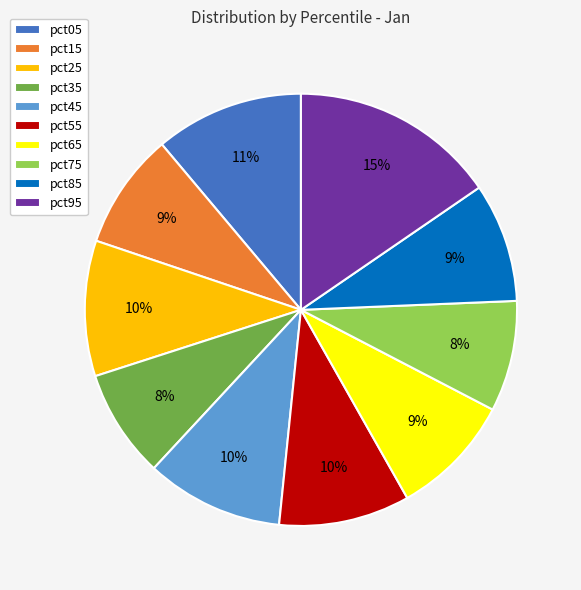

To the nearest percent, what is the average slice percentage?

10%